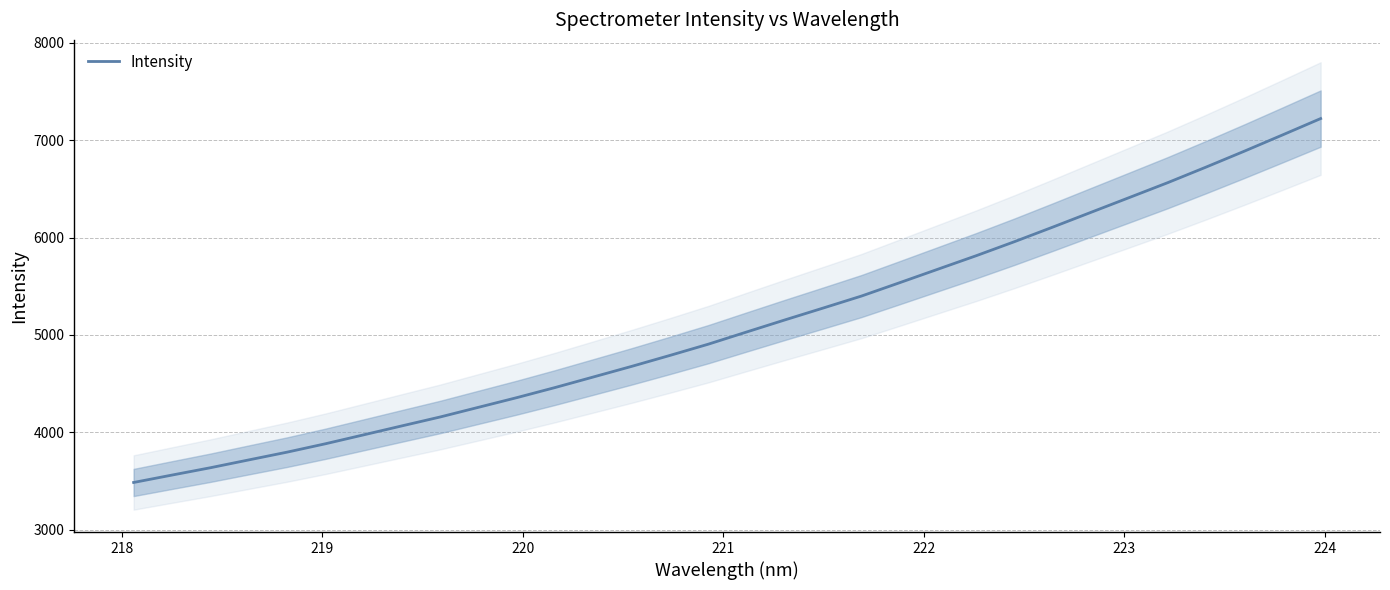

What is the maximum value for Intensity?

7220.6